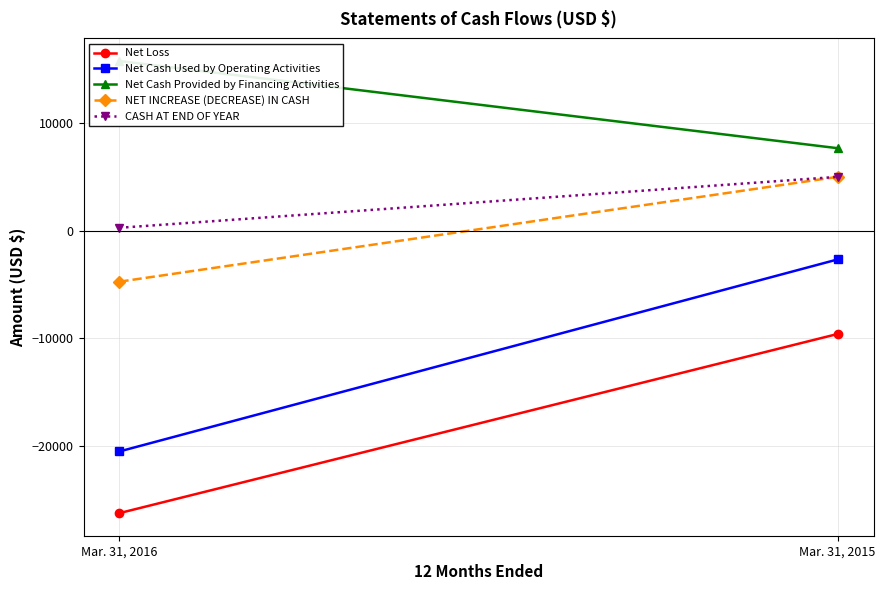

Between Mar. 31, 2016 and Mar. 31, 2015, which series saw the biggest shift?

Net Cash Used by Operating Activities